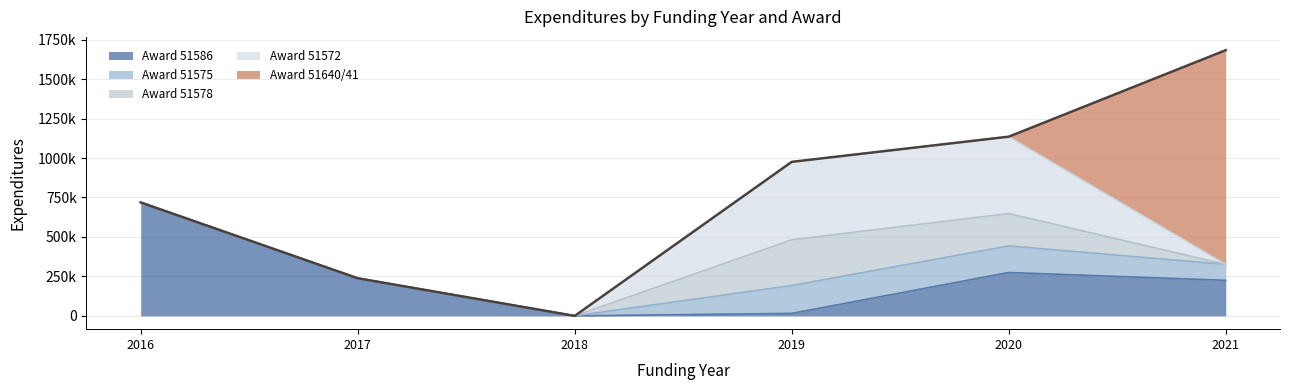

What is the sum of the Award 51640/41 values at 2021 and 2020?

1357000